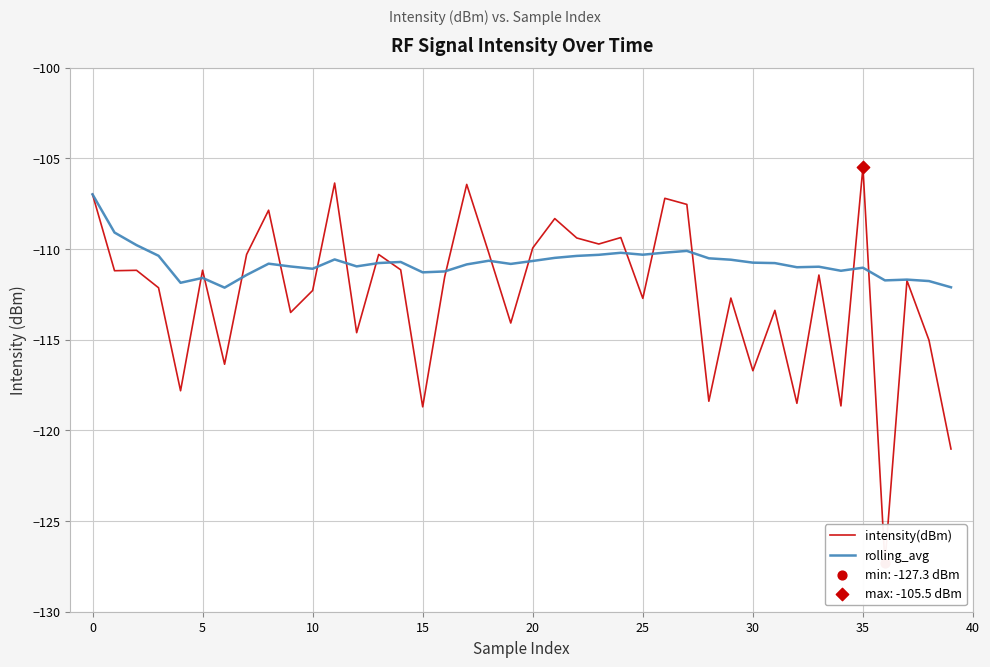

Which series contains the lowest Y value?

intensity(dBm)